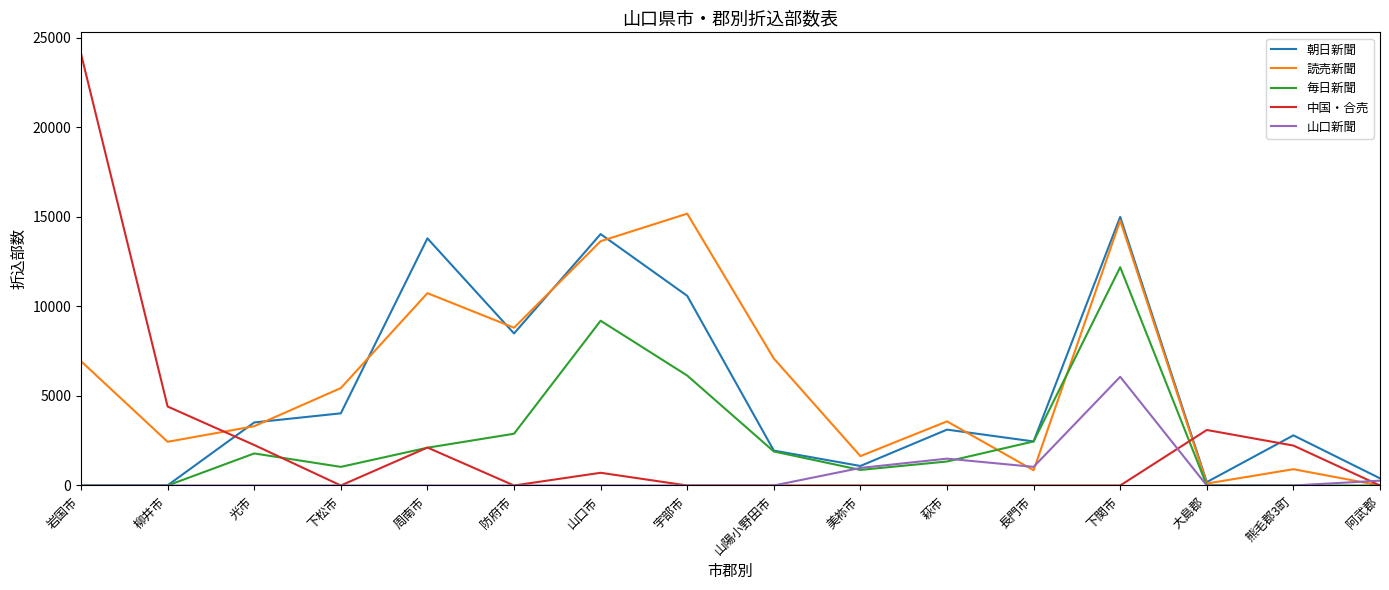

Does the chart have visible grid lines?

No